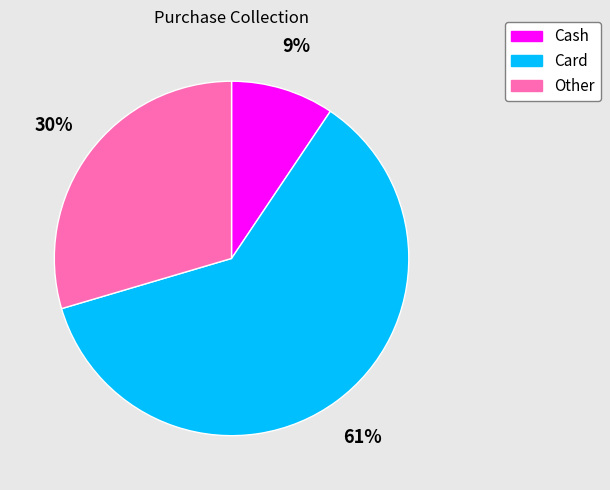

The Card slice represents 61% of the pie. True or false?

True